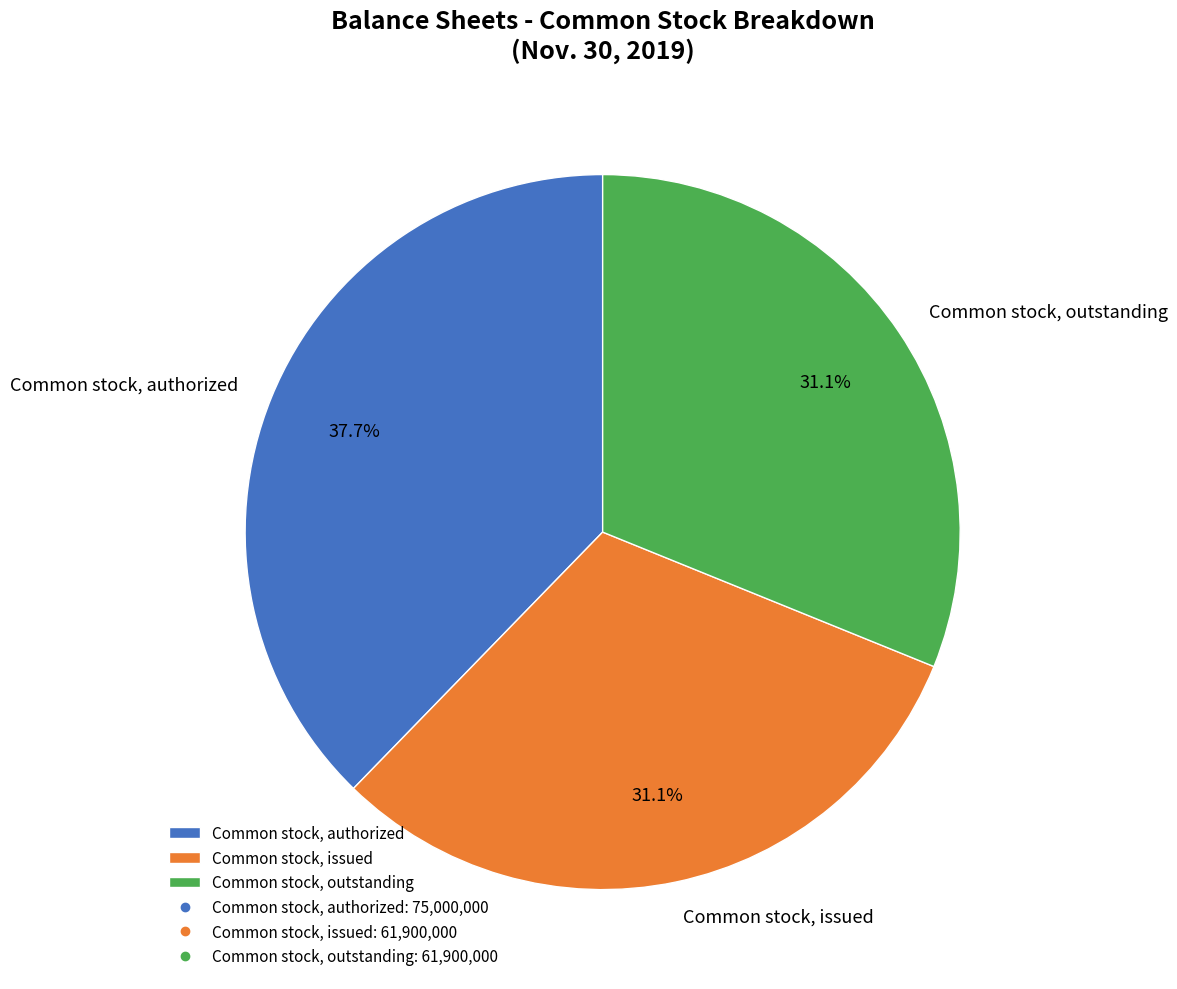

Combined, do Common stock, outstanding and Common stock, issued account for over 50%?

Yes